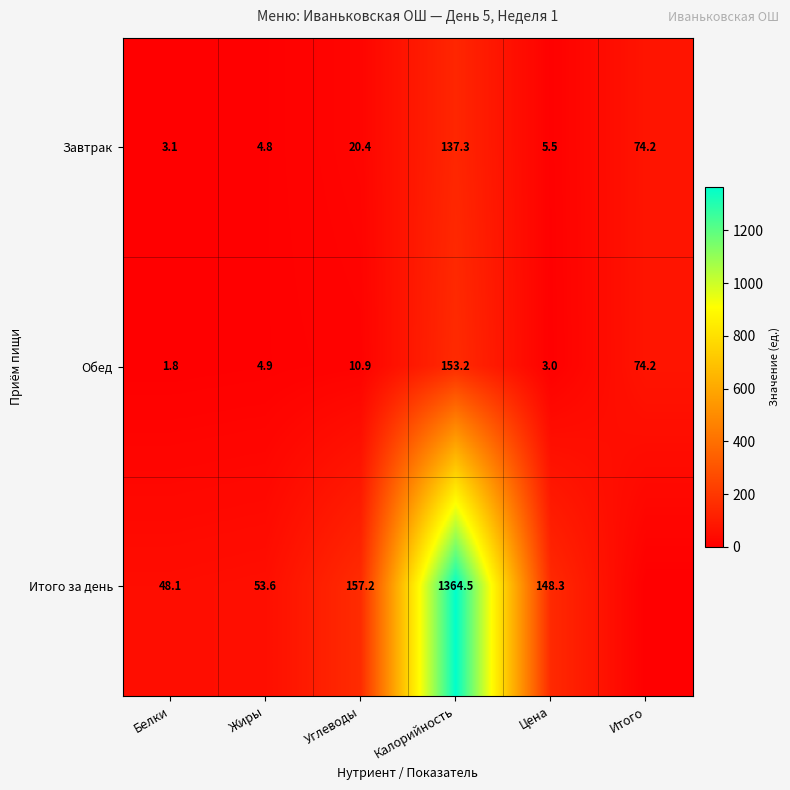

How many data points does each series have?

6